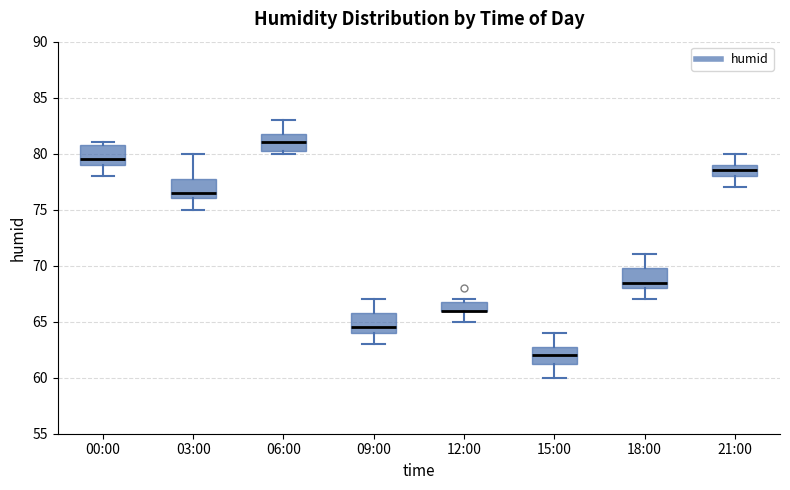

Reading left to right, transcribe this box plot: for each box, give where its median line is, the range the box spans, and where its two whiskers end, as read against the y-axis. The values are not printed on the chart, so give them approximately, as read against the axis.

00:00: median 79.5, box 79.0 to 81.0, whiskers 78.0 to 81.0 (just above the box's upper edge)
03:00: median 76.5, box 76.0 to 78.0, whiskers 75.0 to 80.0
06:00: median 81.0, box 80.5 to 82.0, whiskers 80.0 to 83.0
09:00: median 64.5, box 64.0 to 66.0, whiskers 63.0 to 67.0
12:00: median 66.0 (drawn on the box's lower edge), box 66.0 to 67.0, whiskers 65.0 to 67.0 (just above the box's upper edge)
15:00: median 62.0, box 61.5 to 63.0, whiskers 60.0 to 64.0
18:00: median 68.5, box 68.0 to 70.0, whiskers 67.0 to 71.0
21:00: median 78.5, box 78.0 to 79.0, whiskers 77.0 to 80.0